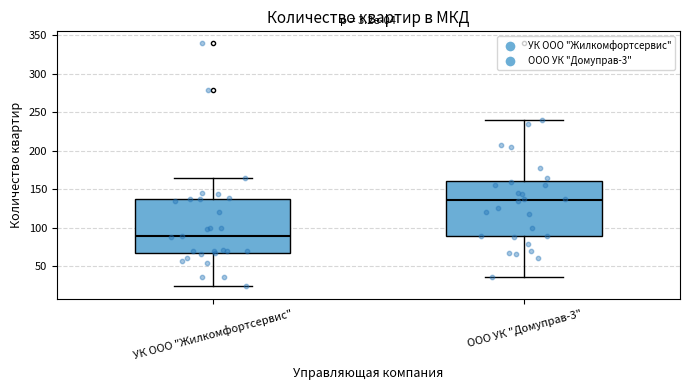

Which box's median line is the highest?

ООО УК "Домуправ-3"